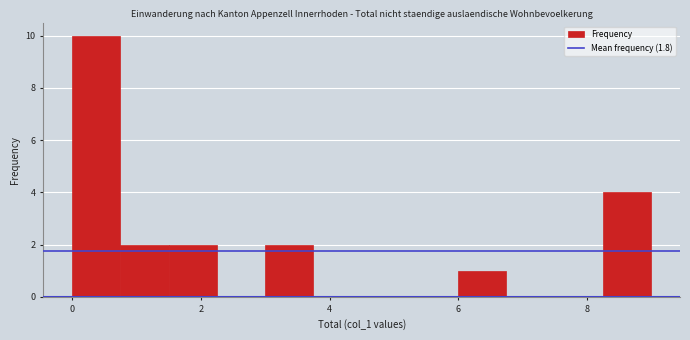

Around what value on the x-axis is the tallest bar? Give the approximate position of its centre, as read against the axis.

0.4